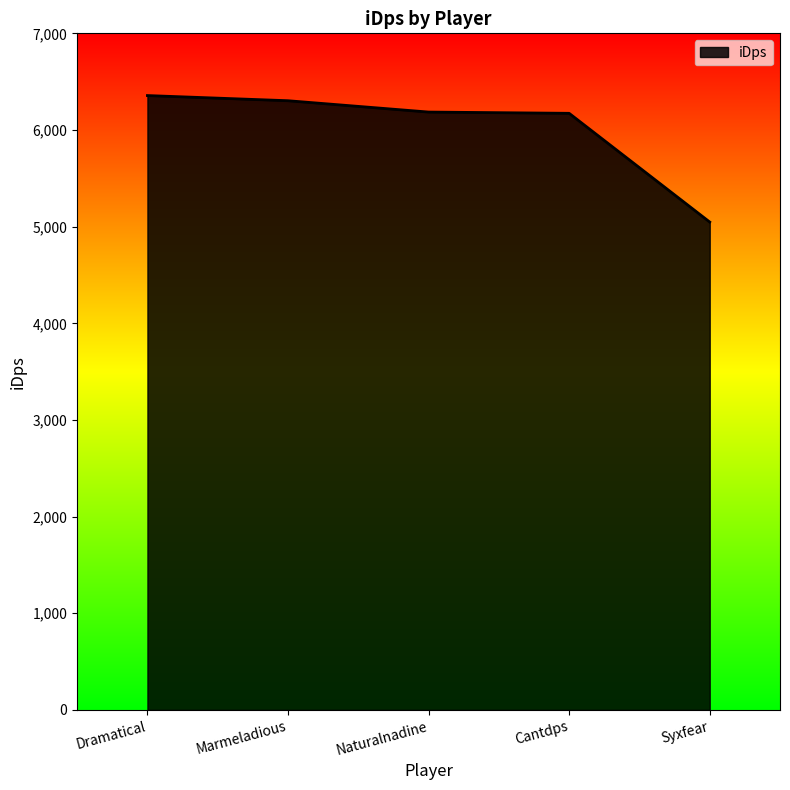

What is the sum of the values at Syxfear and Naturalnadine?

11233.3